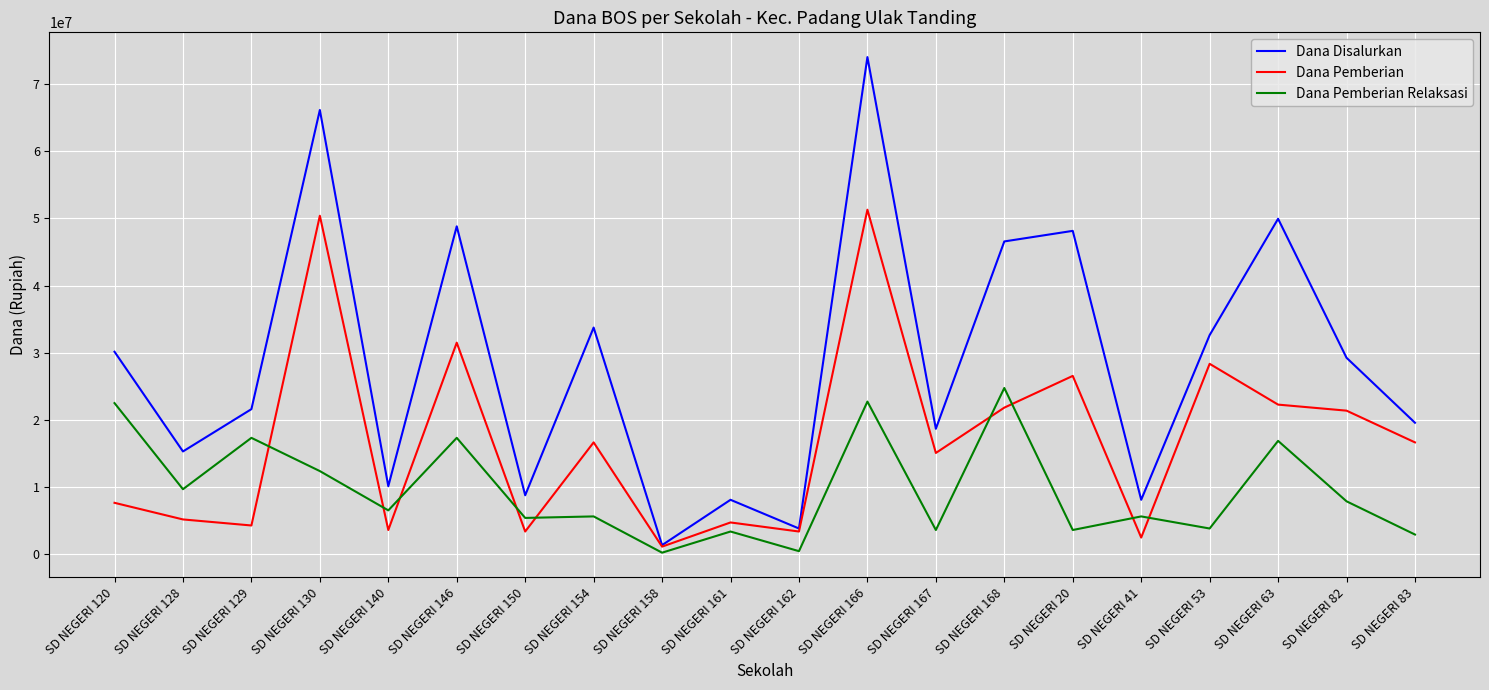

The value of Dana Disalurkan at SD NEGERI 162 is 3825000. True or false?

True